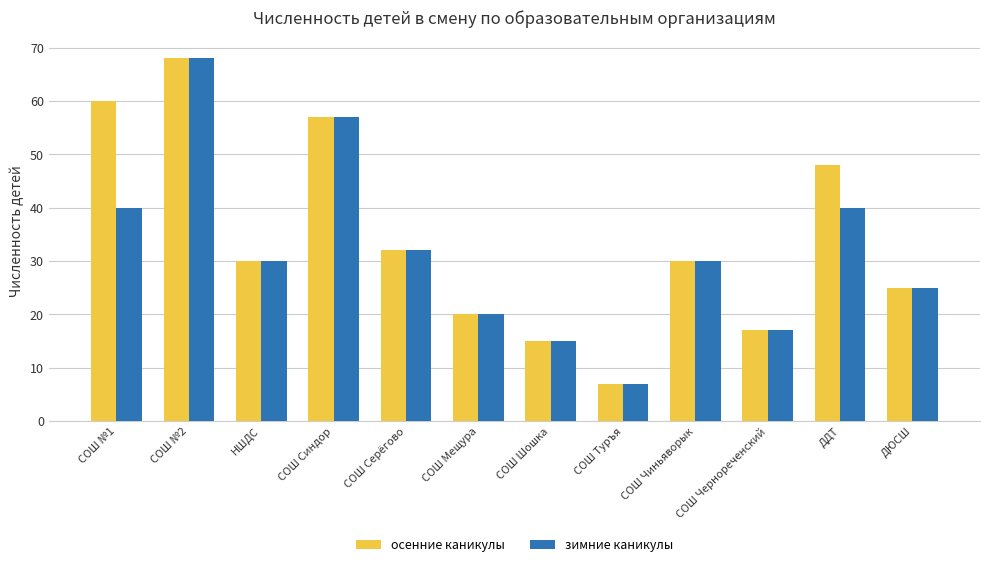

What is the spread (max minus min) of values at ДДТ?

8